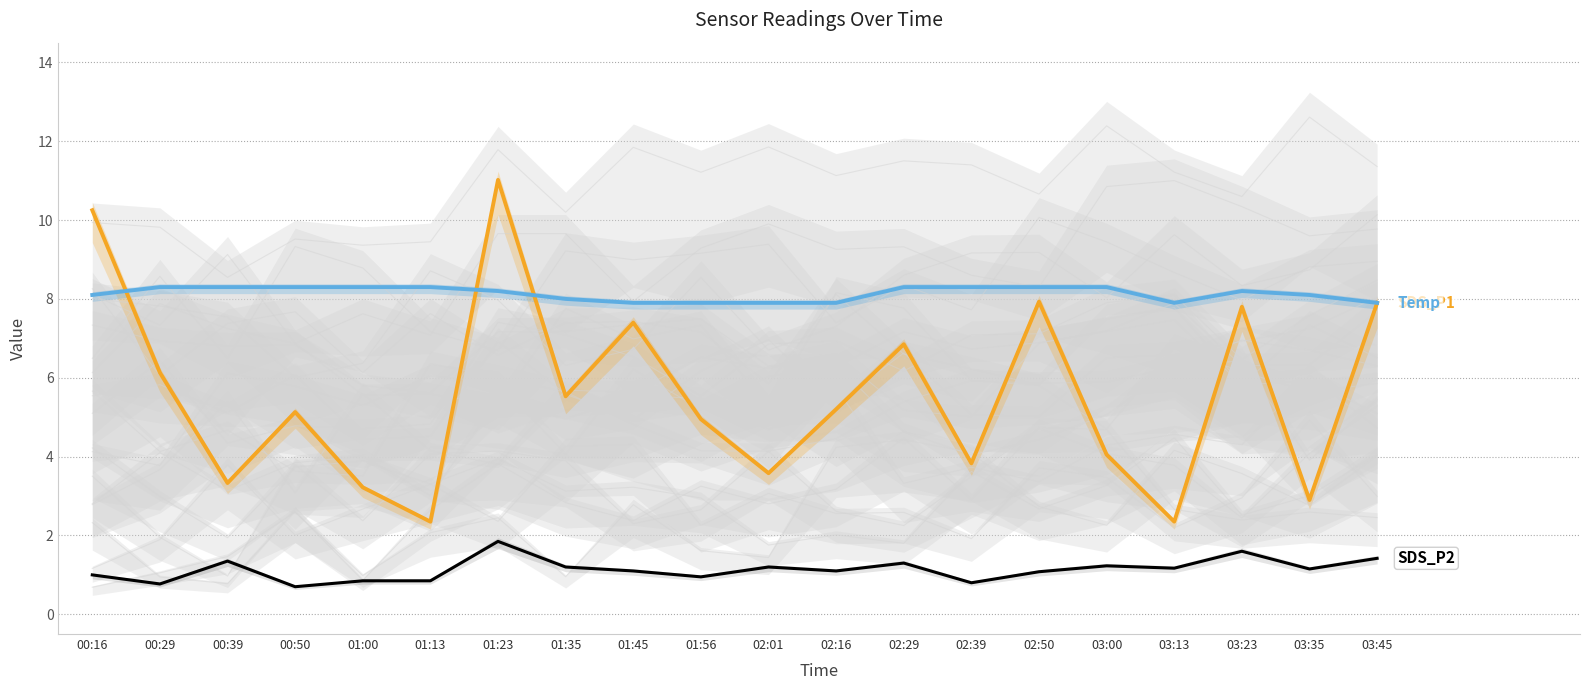

Which category has the highest value in the SDS_P2 series?

01:23